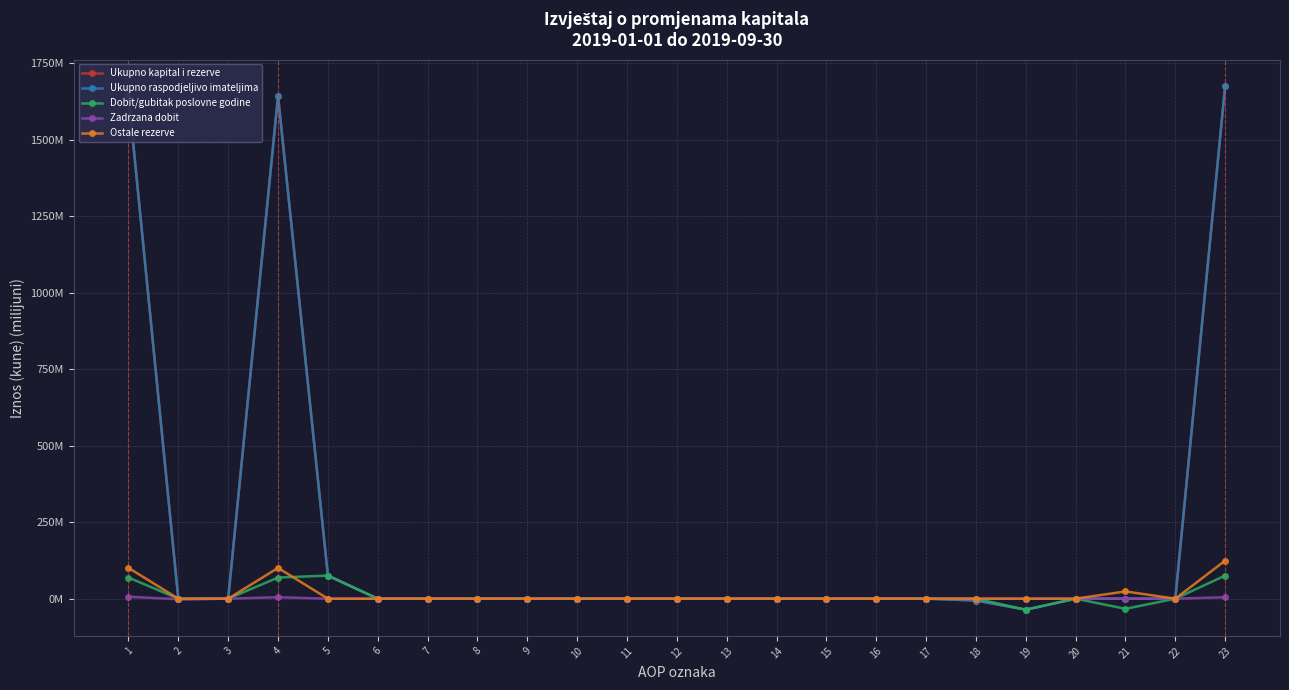

Does the chart have visible grid lines?

Yes